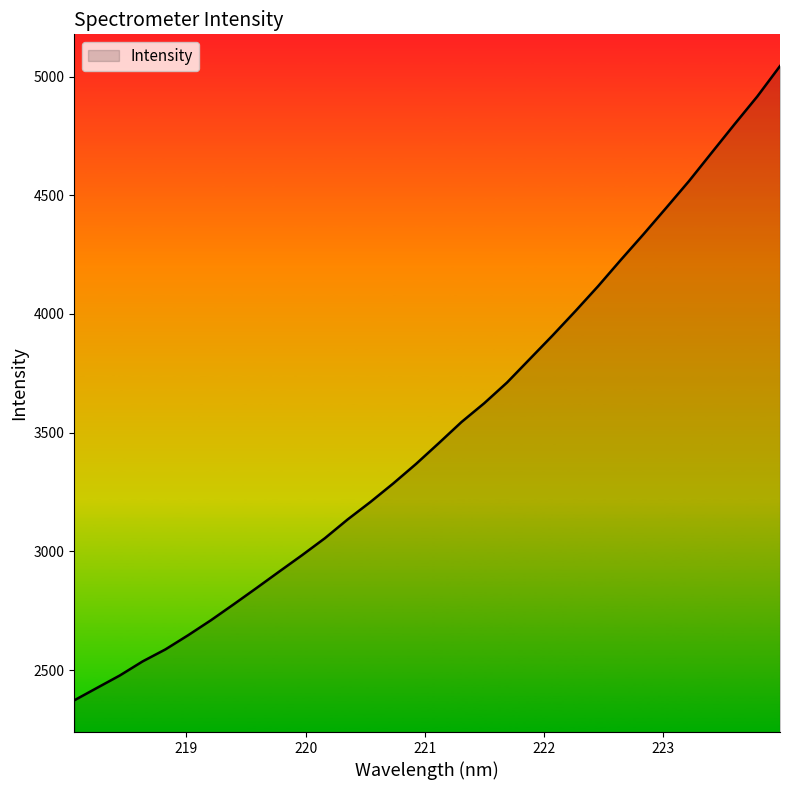

What is the difference between the second highest and minimum values?

2543.1